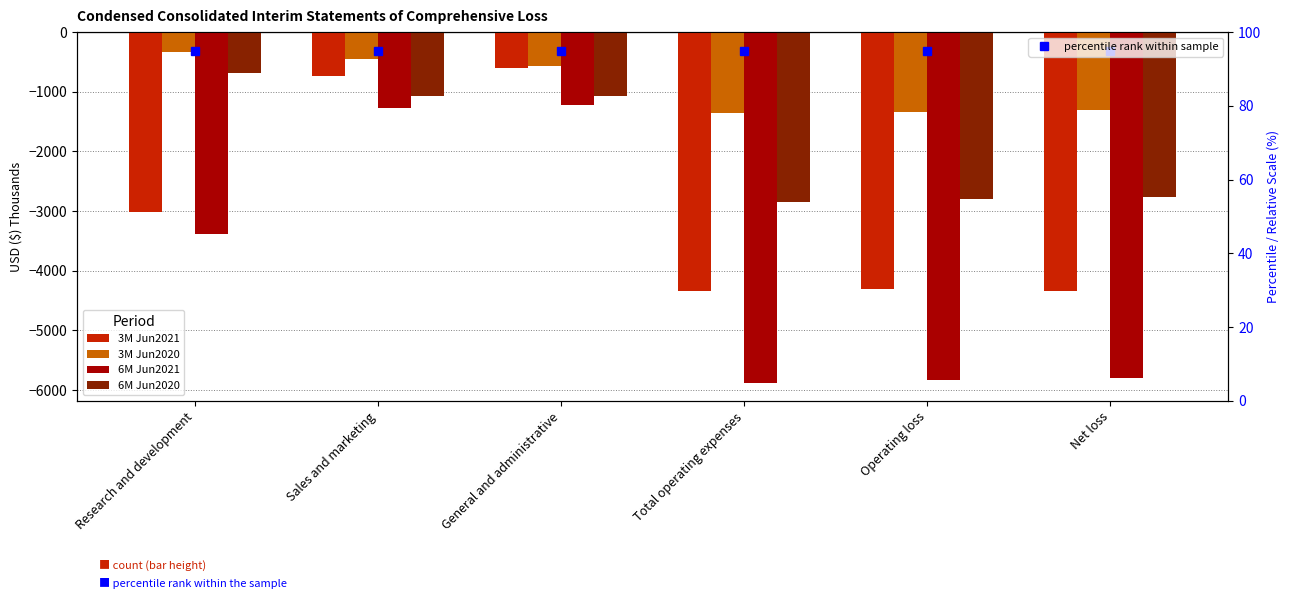

Between Operating loss and Net loss, which series saw the biggest shift?

6M Jun2021